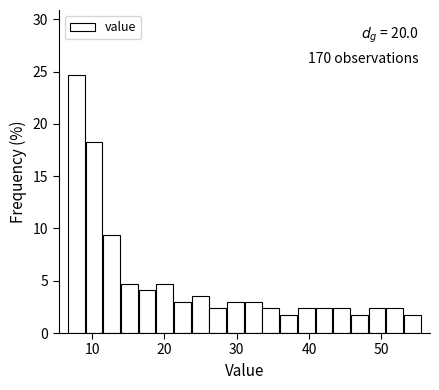

Around what value on the x-axis is the tallest bar? Give the approximate position of its centre, as read against the axis.

8